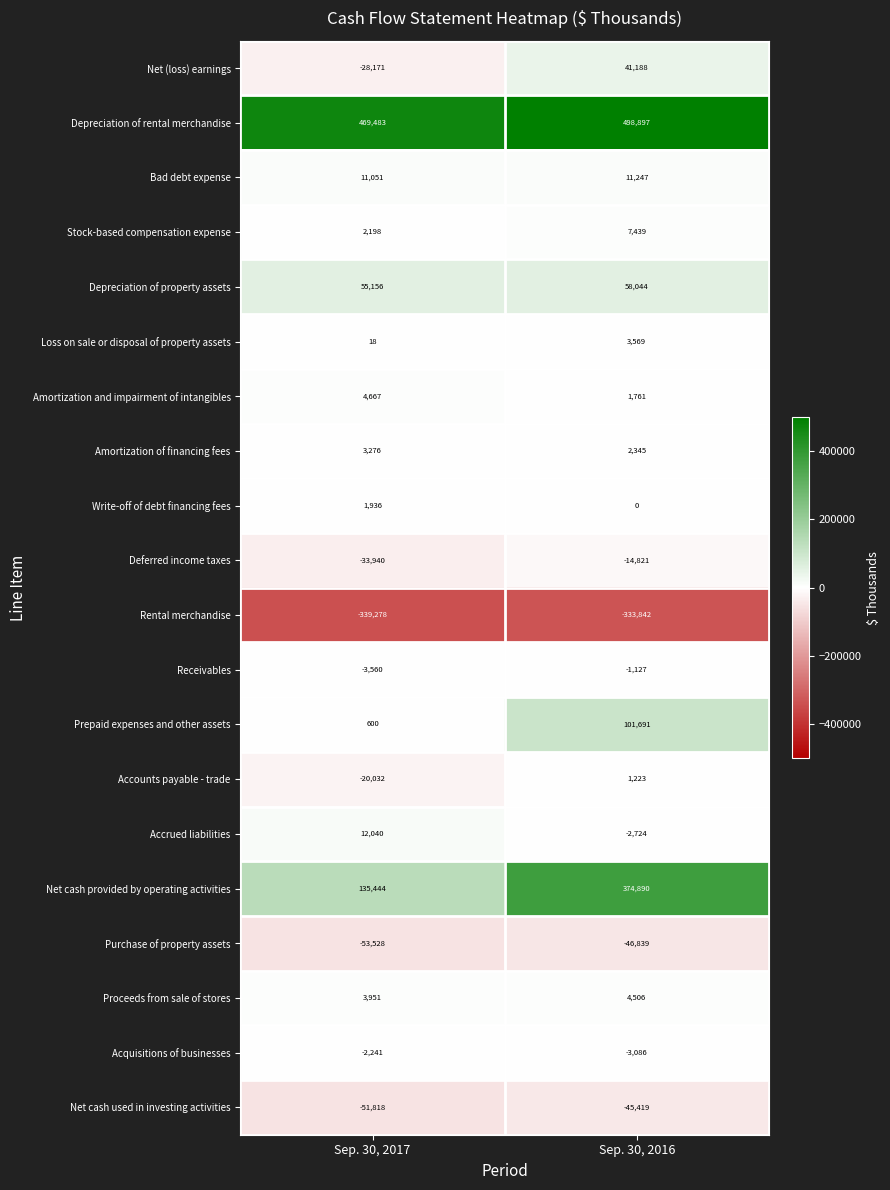

At which label is Loss on sale or disposal of property assets closest to 1793?

Sep. 30, 2017